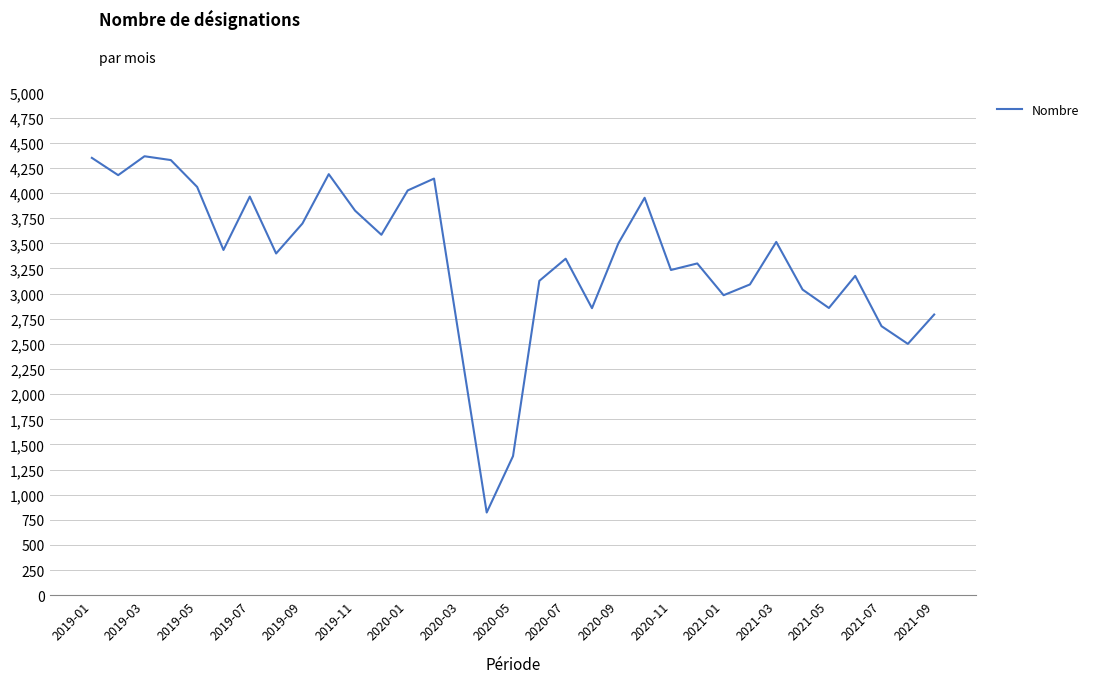

What is the greatest value displayed?

4366